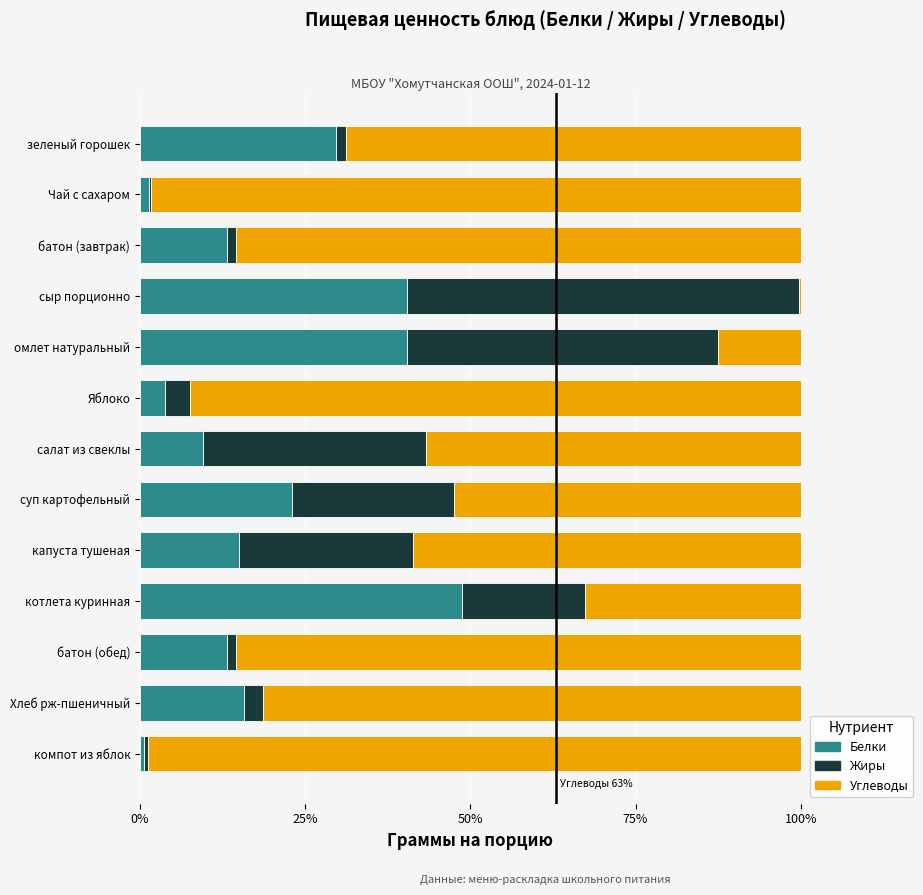

The value of Белки at зеленый горошек is 29.7. True or false?

True